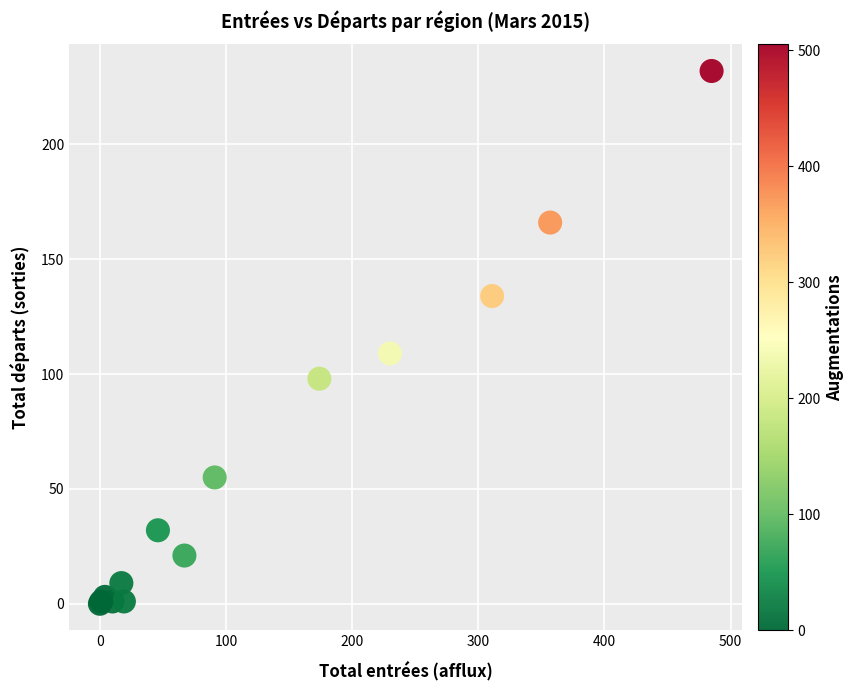

What Y value in the scatter plot is closest to 116?

109